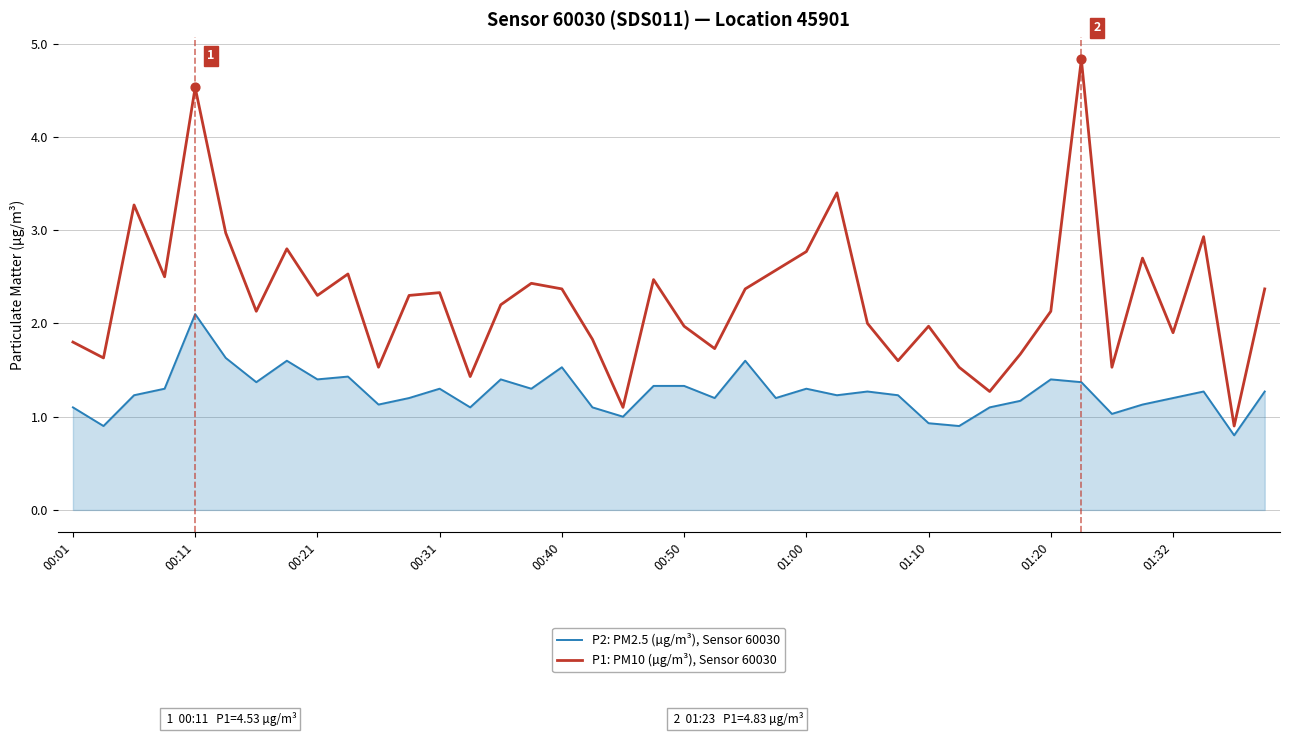

Which series has the largest range (max minus min)?

P1: PM10 (µg/m³), Sensor 60030